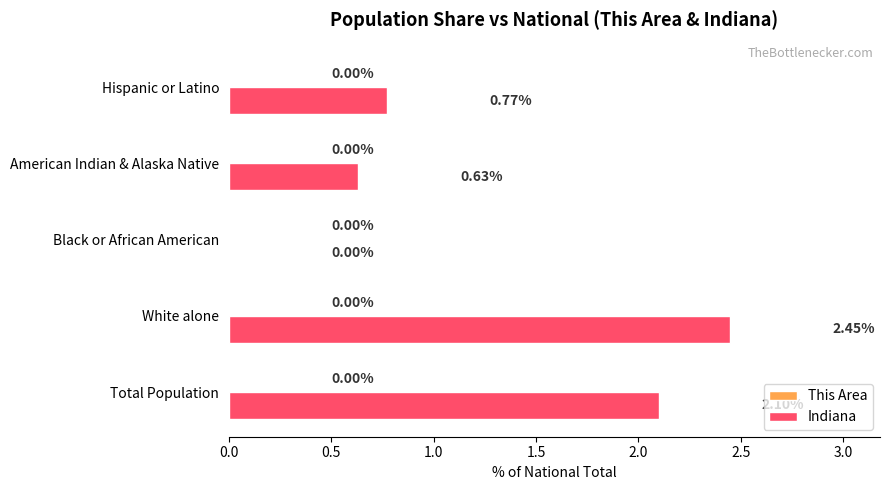

Which series has the largest total across all categories?

Indiana